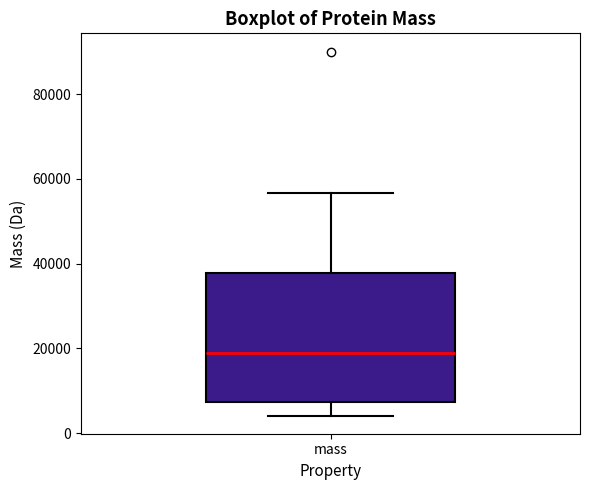

Transcribe this box plot: give where the median line is, the range the box spans, and where the two whiskers end, as read against the y-axis. The values are not printed on the chart, so give them approximately, as read against the axis.

median 20000, box 8000 to 38000, whiskers 4000 to 56000